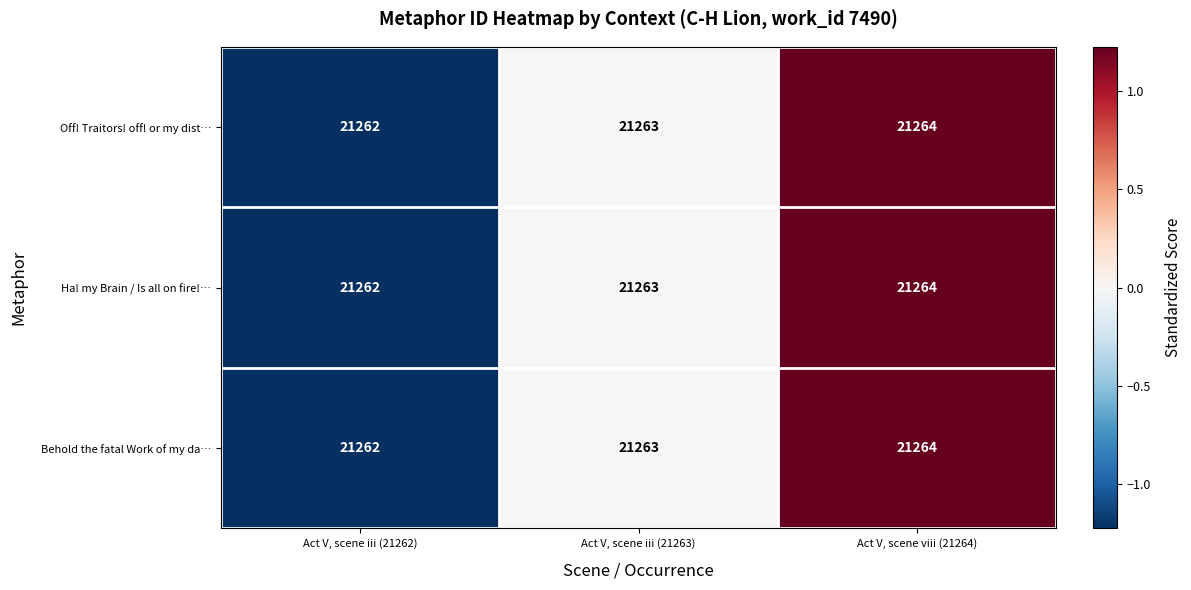

Rank the categories by Ha! my Brain / Is all on fire!… value from highest to lowest.

Act V, scene viii (21264), Act V, scene iii (21263), Act V, scene iii (21262)